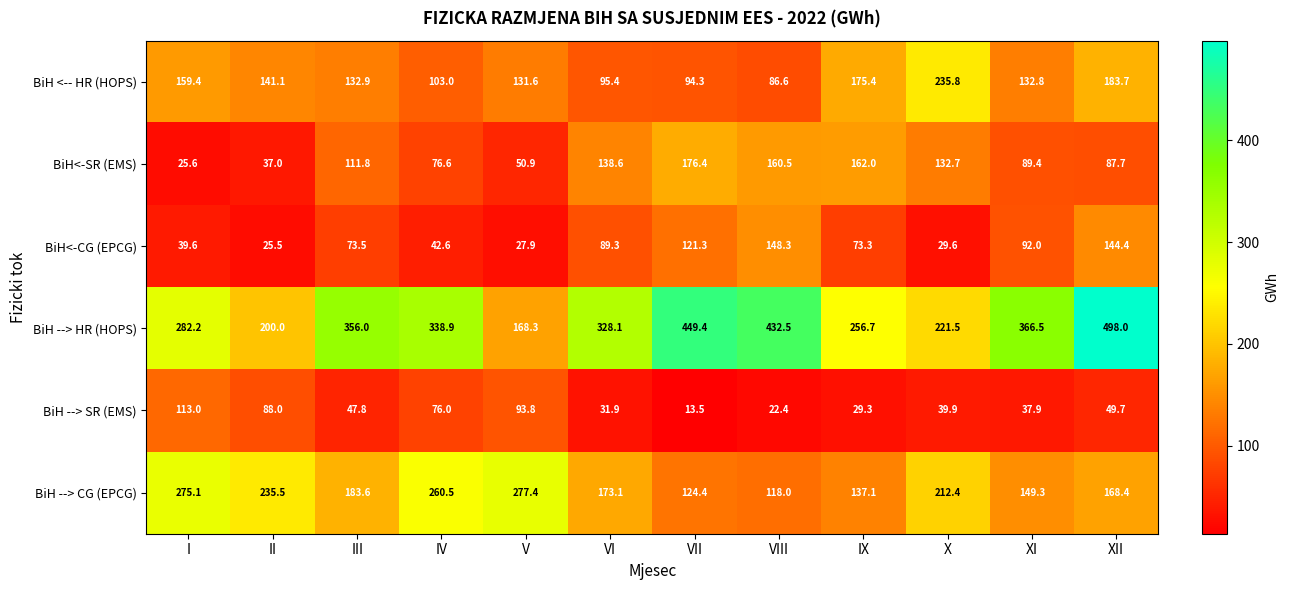

Is it true that BiH --> SR (EMS) equals 88.0 at II?

True